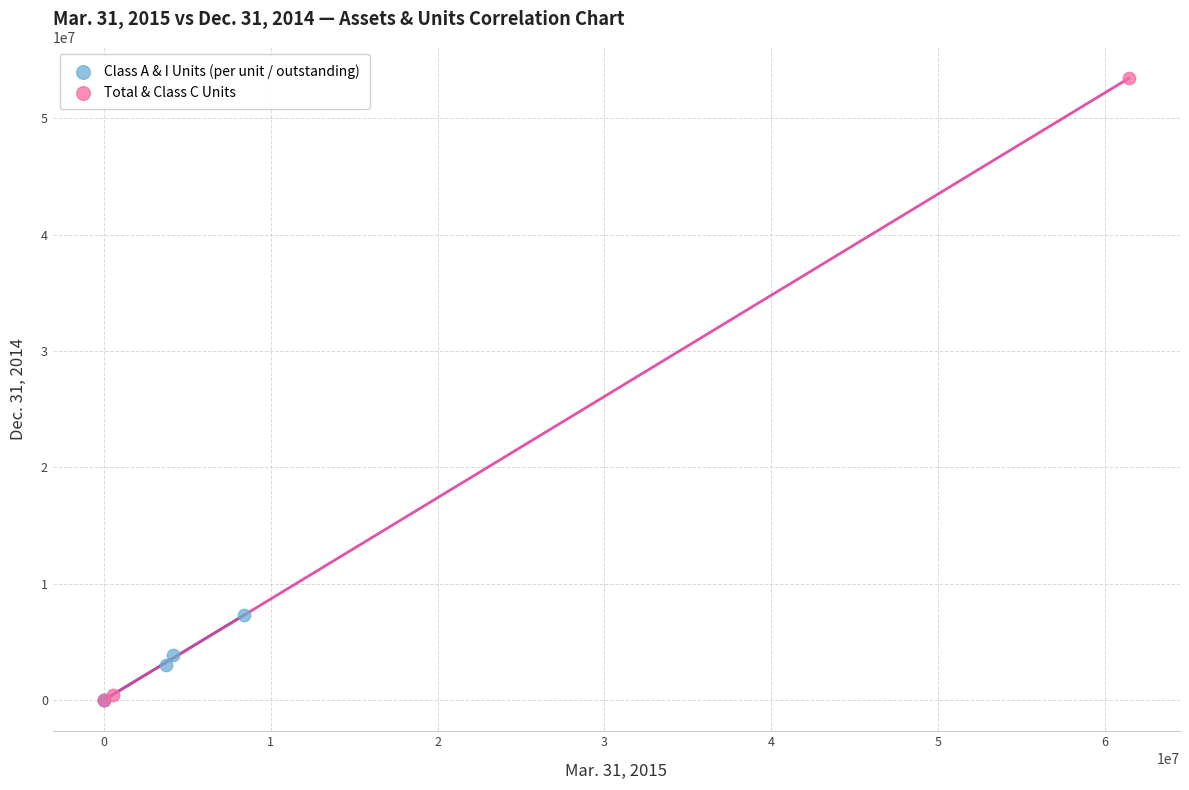

Which series has the widest spread of Y values?

Total & Class C Units